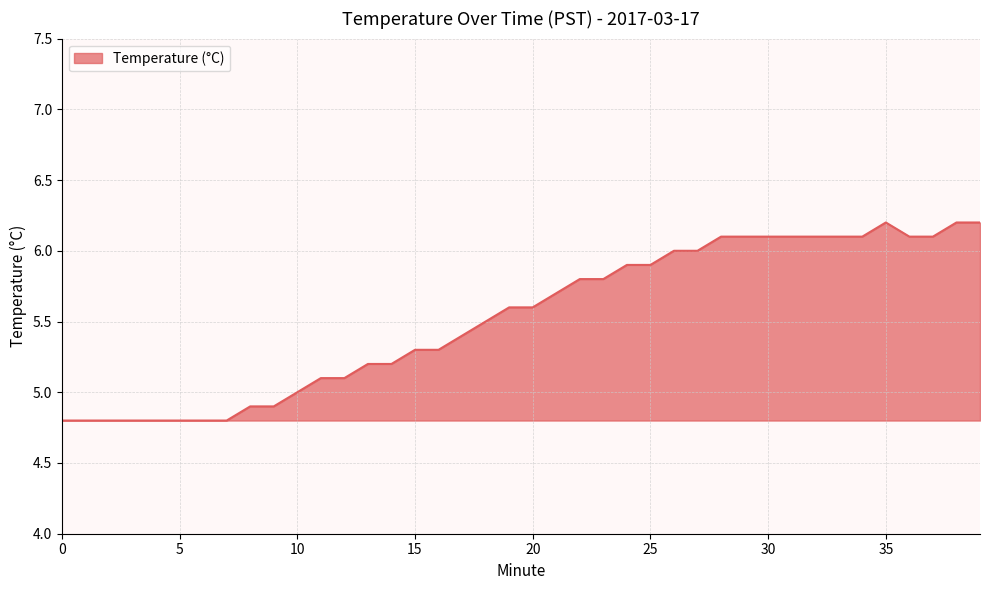

What is the difference between the maximum and minimum values?

1.4